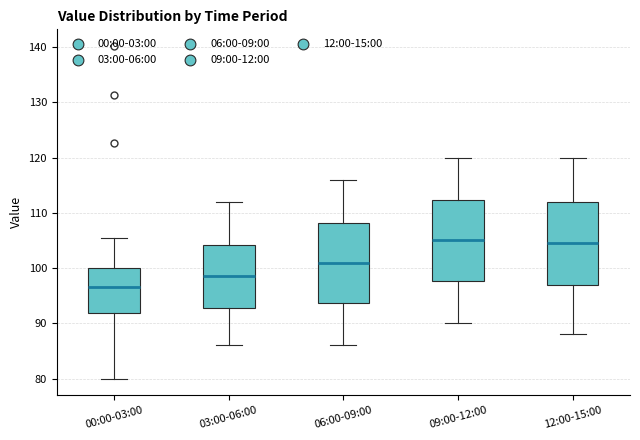

Where is the lower edge of the box for 09:00-12:00 on the y-axis? The values are not printed on the chart, so give them approximately, as read against the axis.

98